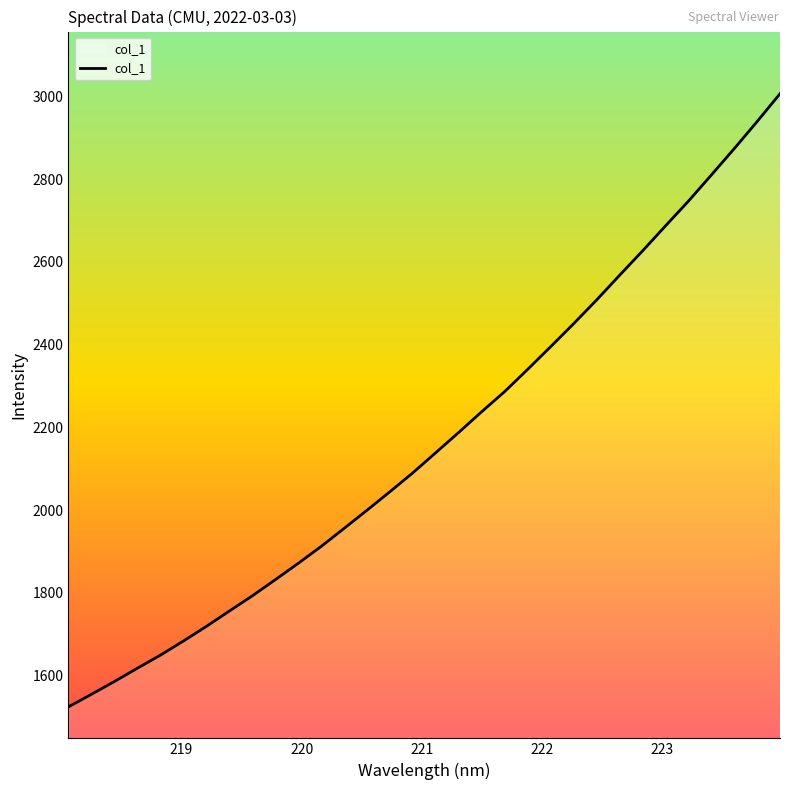

Count the number of values greater than 2138.

16